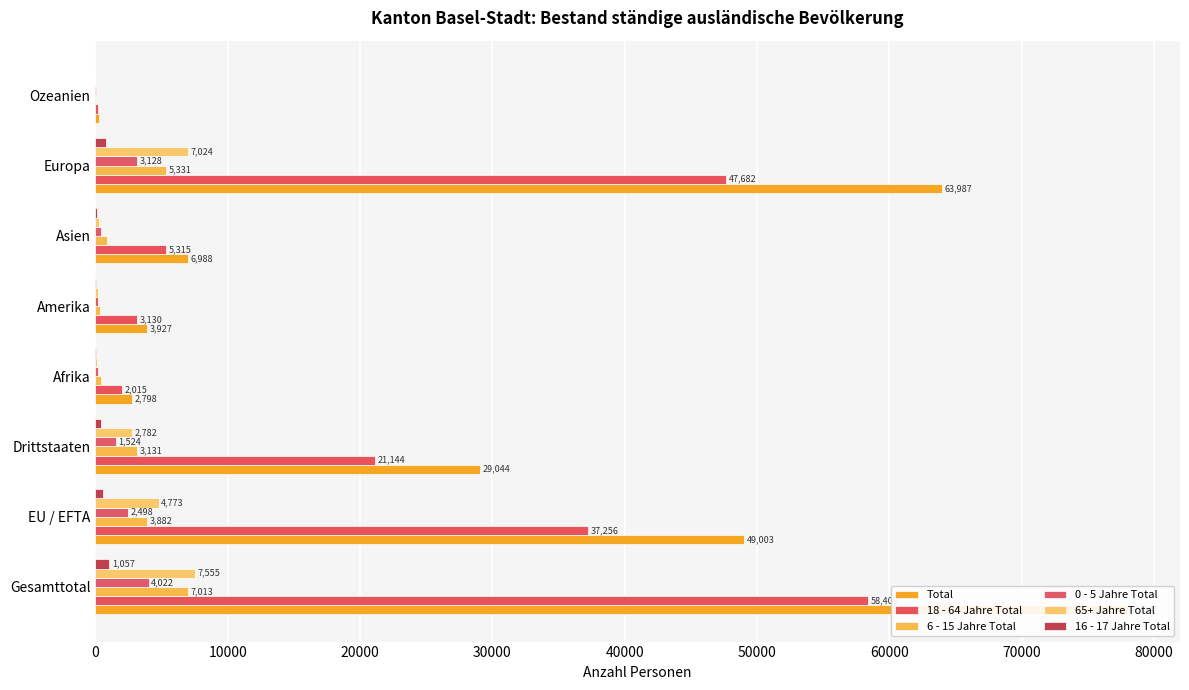

What is the smallest value displayed?

7